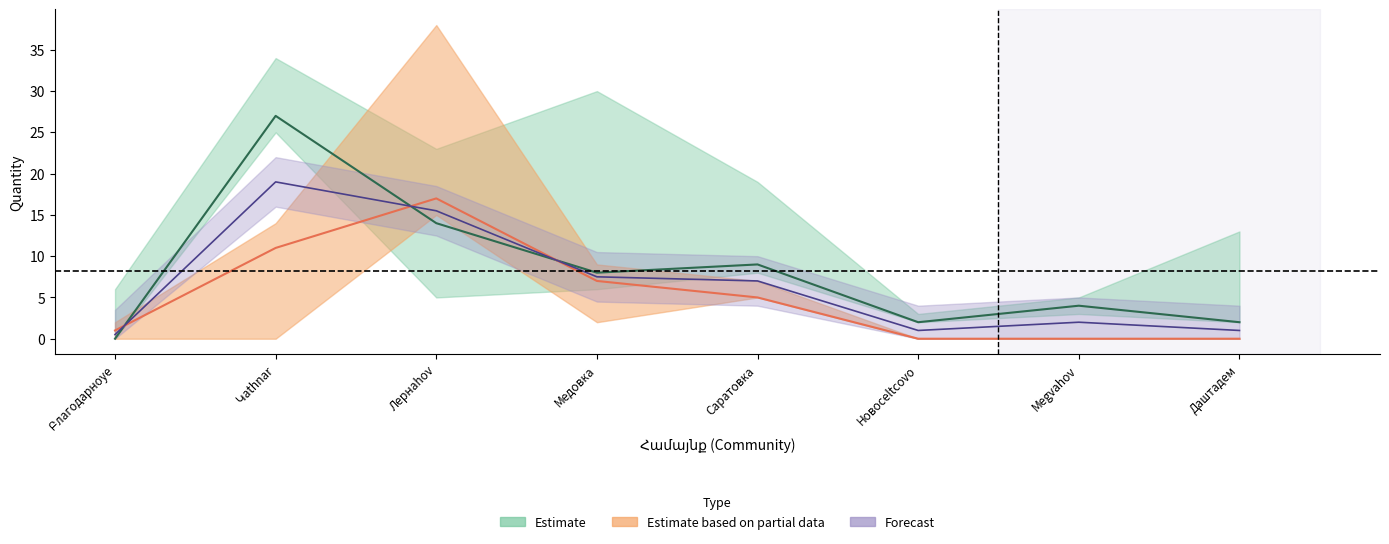

Is this an area chart (filled region under the line)?

No